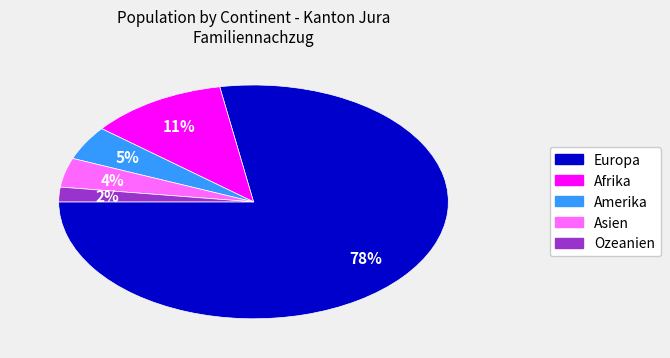

Does any single category account for the majority?

Yes